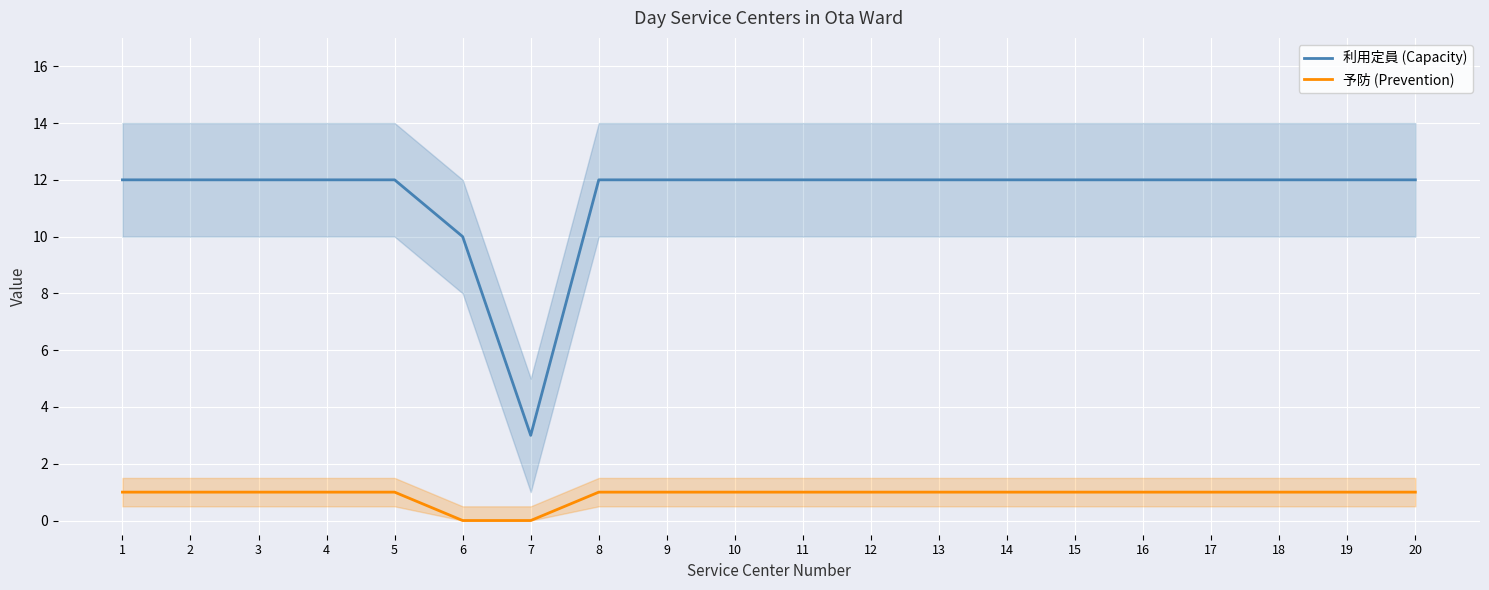

What is the total value across all series at 1?

13